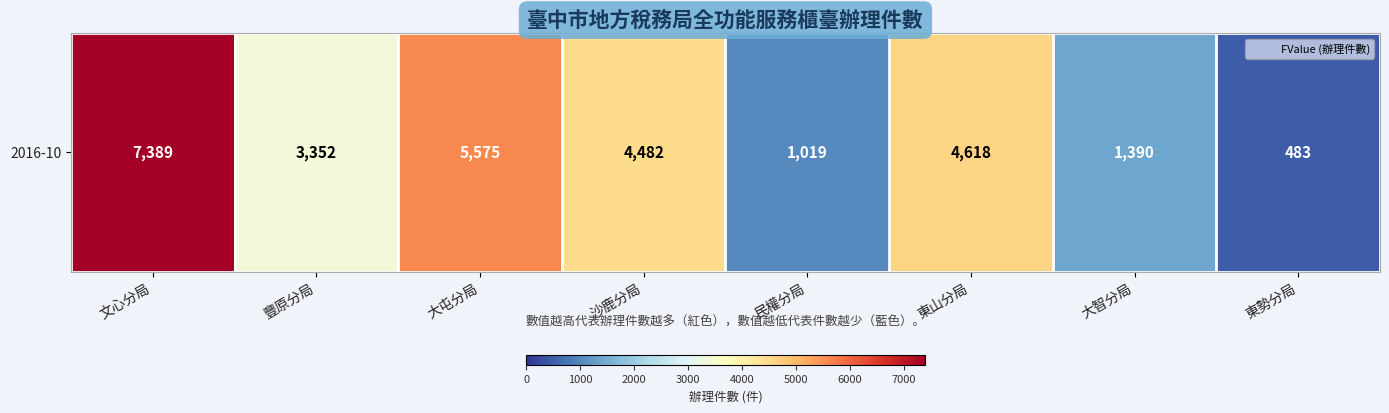

What is the difference between the maximum and minimum values?

6906